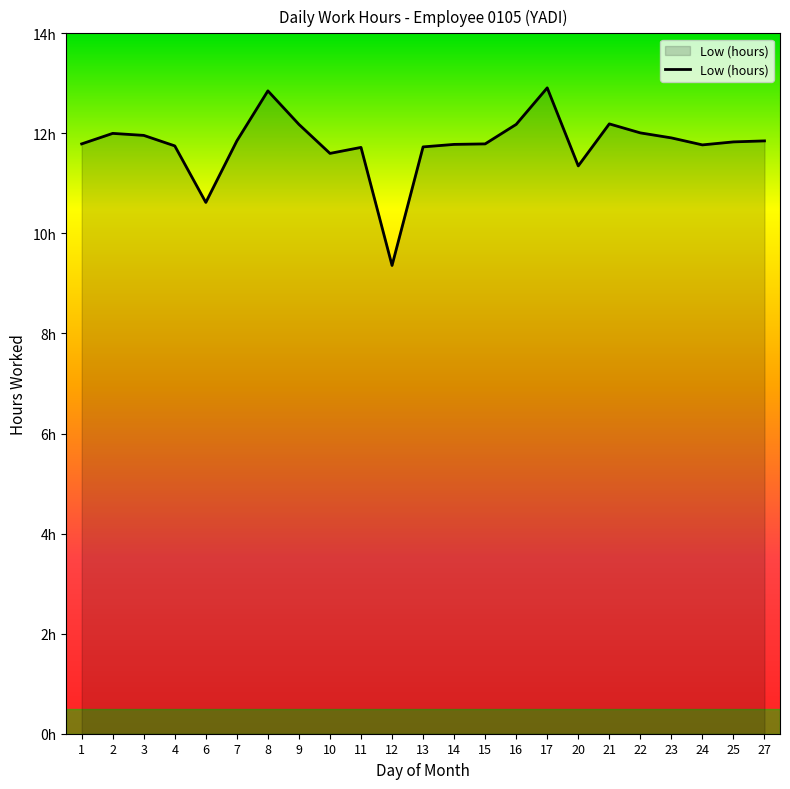

Reading left to right, extract all data points from this chart.

11.8	12.0	12.0	11.8	10.6	11.8	12.8	12.2	11.6	11.7	9.4	11.7	11.8	11.8	12.2	12.9	11.3	12.2	12.0	11.9	11.8	11.8	11.8